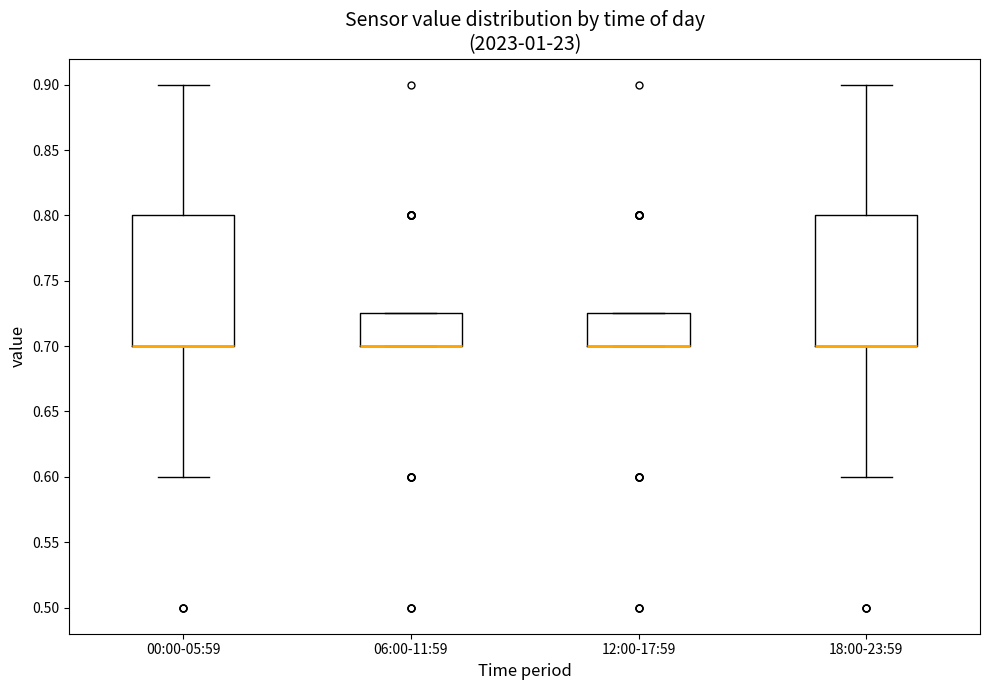

Reading left to right, transcribe this box plot: for each box, give where its median line is, the range the box spans, and where its two whiskers end, as read against the y-axis. The values are not printed on the chart, so give them approximately, as read against the axis.

00:00-05:59: median 0.700 (drawn on the box's lower edge), box 0.700 to 0.800, whiskers 0.600 to 0.900
06:00-11:59: median 0.700 (drawn on the box's lower edge), box 0.700 to 0.725, whiskers 0.700 to 0.725
12:00-17:59: median 0.700 (drawn on the box's lower edge), box 0.700 to 0.725, whiskers 0.700 to 0.725
18:00-23:59: median 0.700 (drawn on the box's lower edge), box 0.700 to 0.800, whiskers 0.600 to 0.900